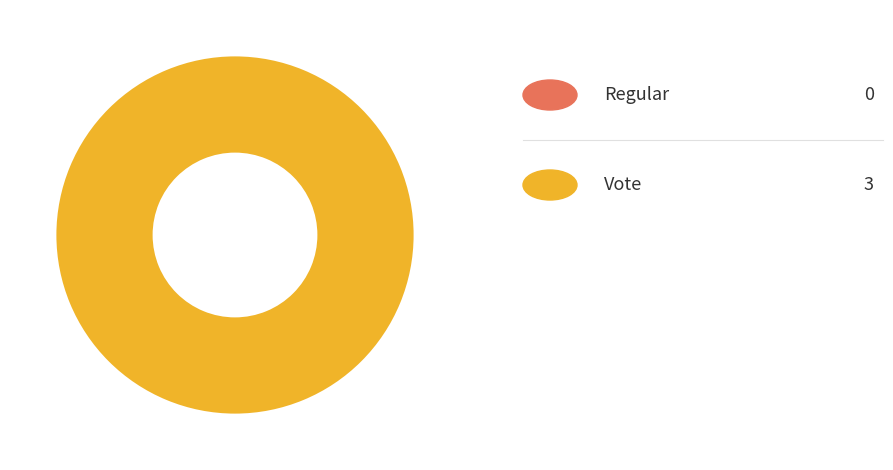

To the nearest percent, what is the difference between the Vote and Regular slice percentages?

100%